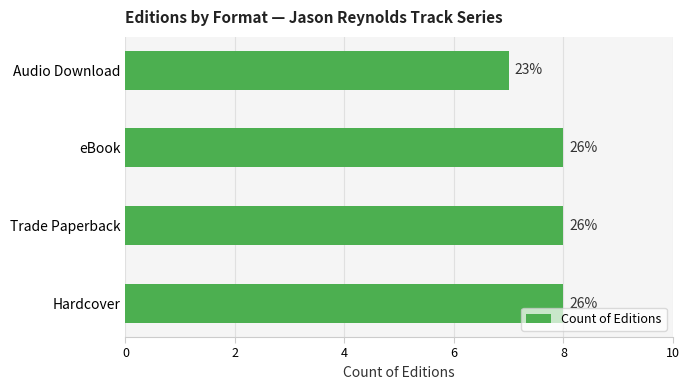

Does the chart contain any negative values?

No